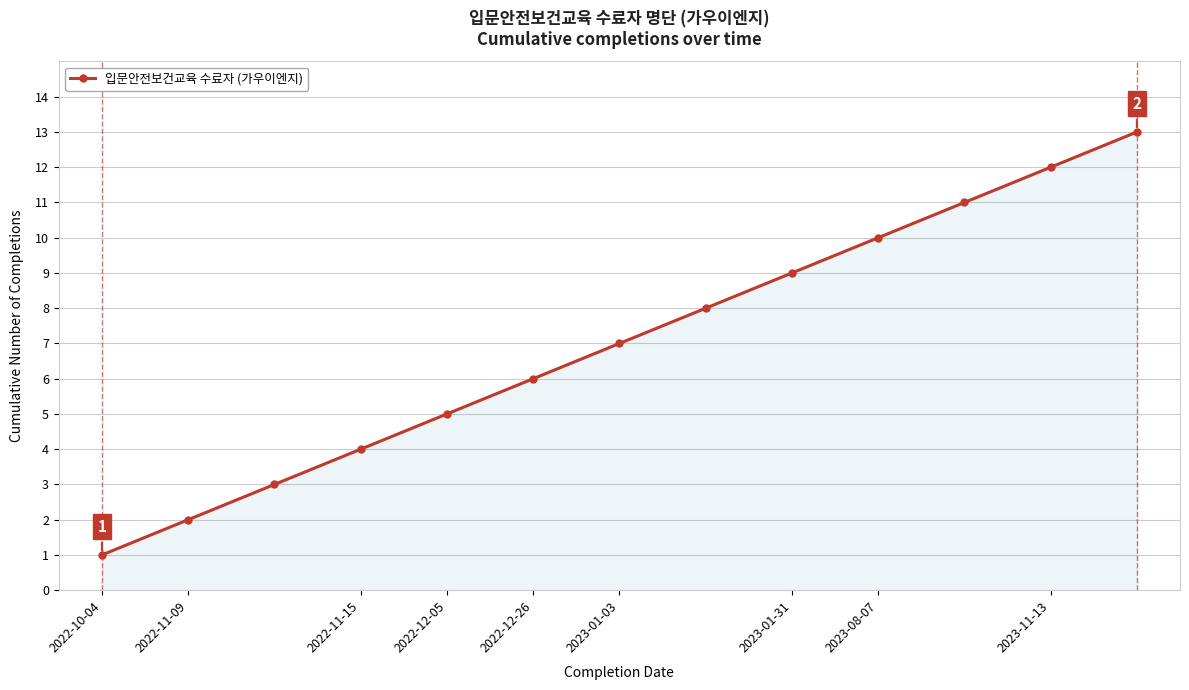

What is the maximum value shown in the chart?

13